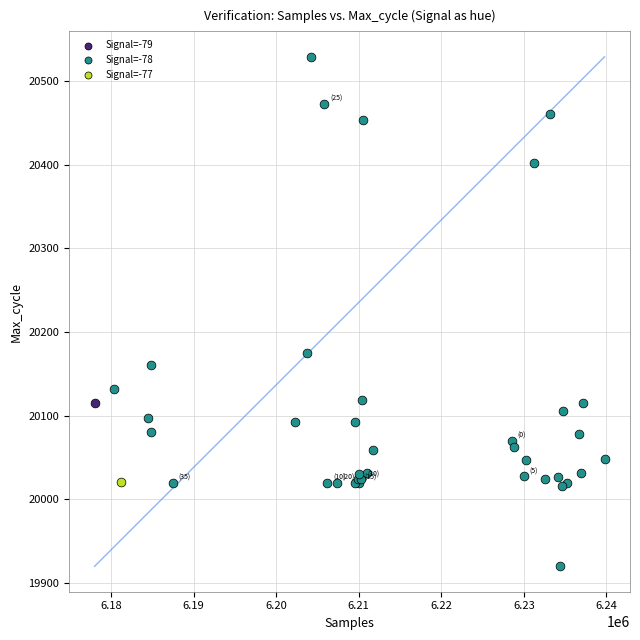

What are all the series names shown in the legend?

Signal=-79, Signal=-78, Signal=-77